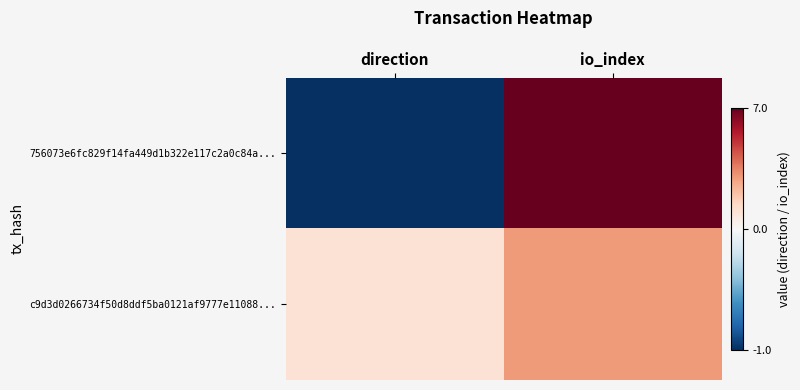

Which series has the largest range (max minus min)?

756073e6fc829f14fa449d1b322e117c2a0c84a...